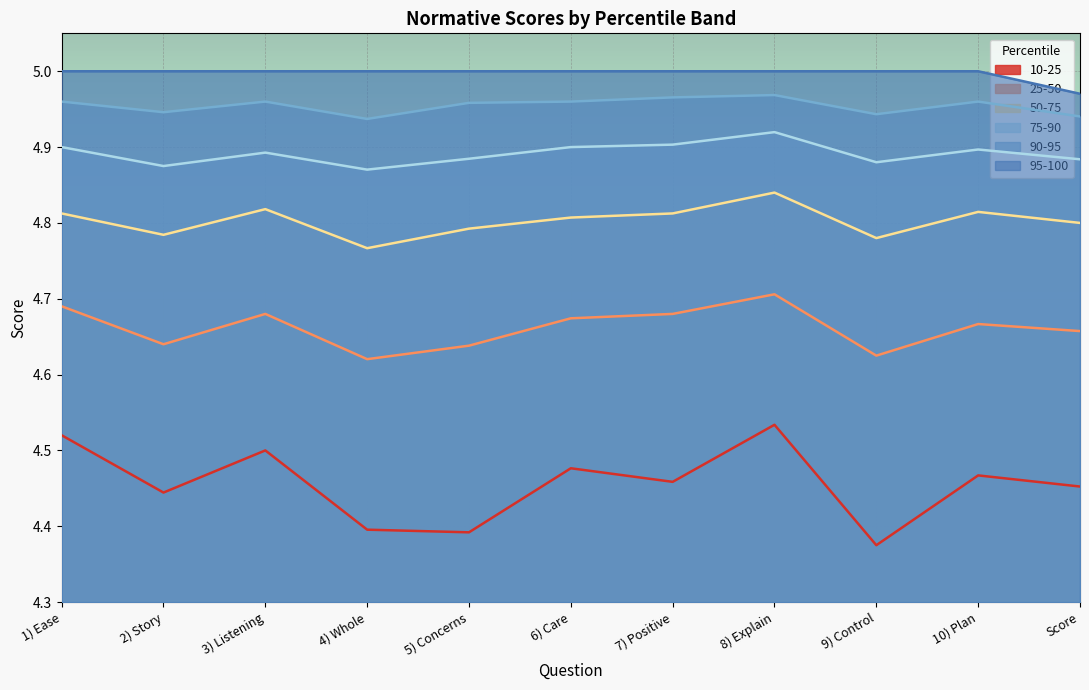

How many lines are shown in the chart?

6